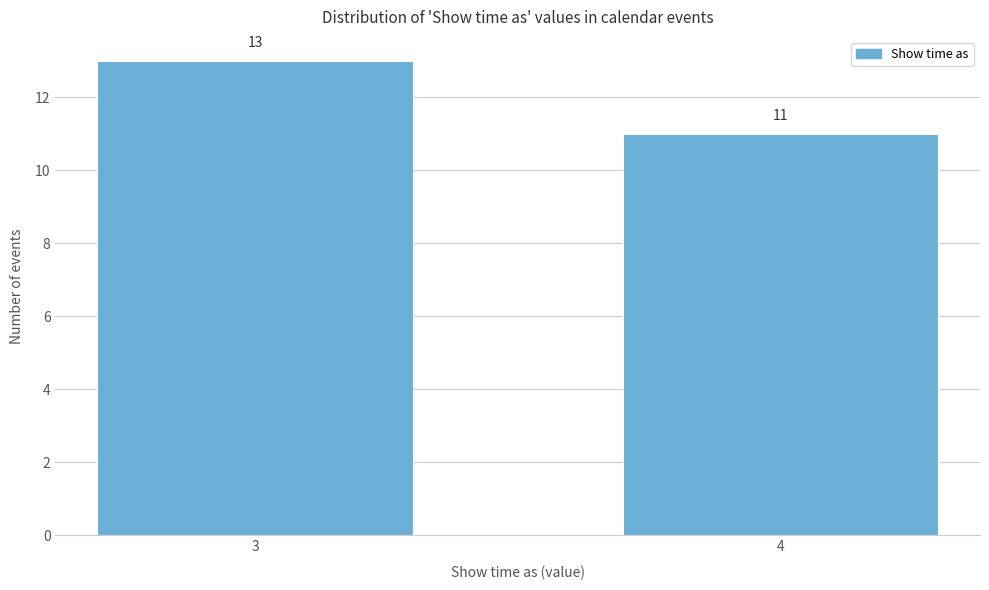

Reading left to right, what are all the values shown in this chart?

13	11